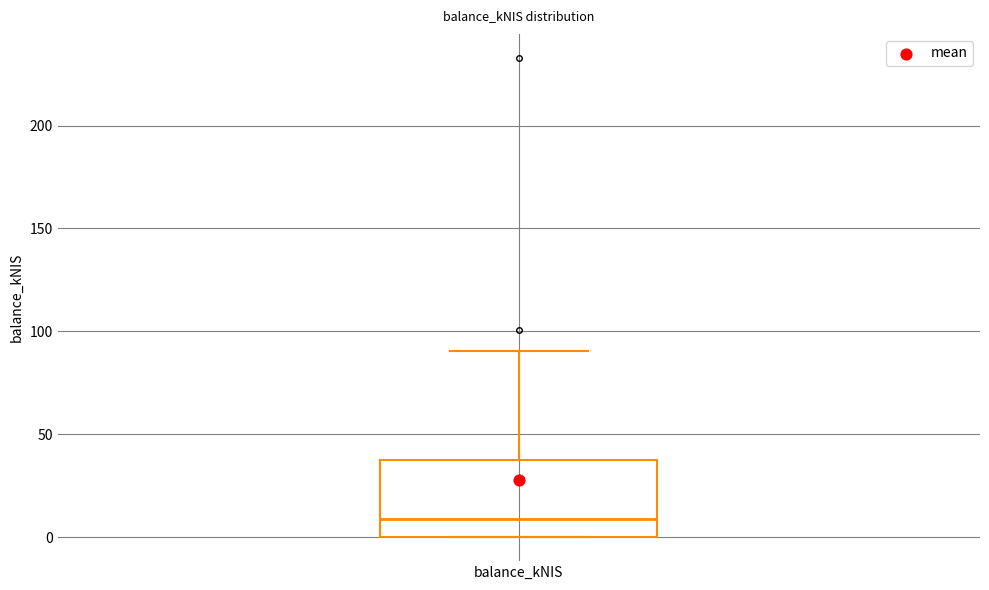

Transcribe this box plot: give where the median line is, the range the box spans, and where the two whiskers end, as read against the y-axis. The values are not printed on the chart, so give them approximately, as read against the axis.

median 10, box 0 to 35, whiskers 0 to 90